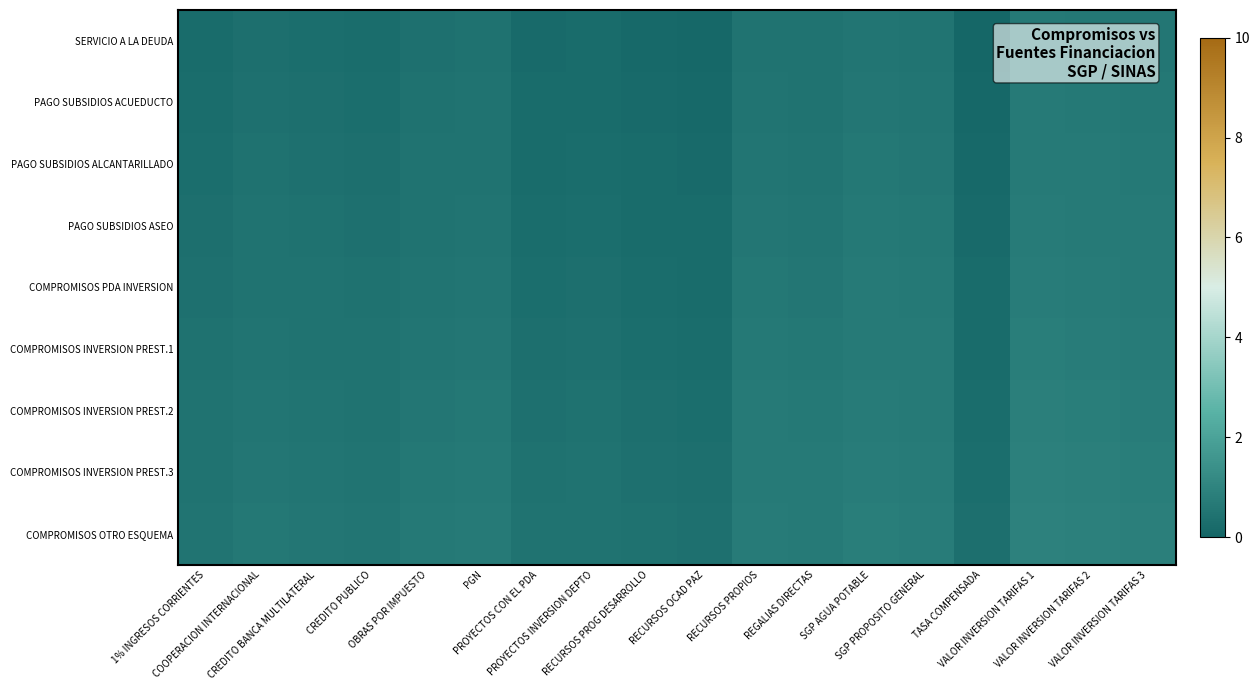

What is the minimum value shown in the chart?

0.1